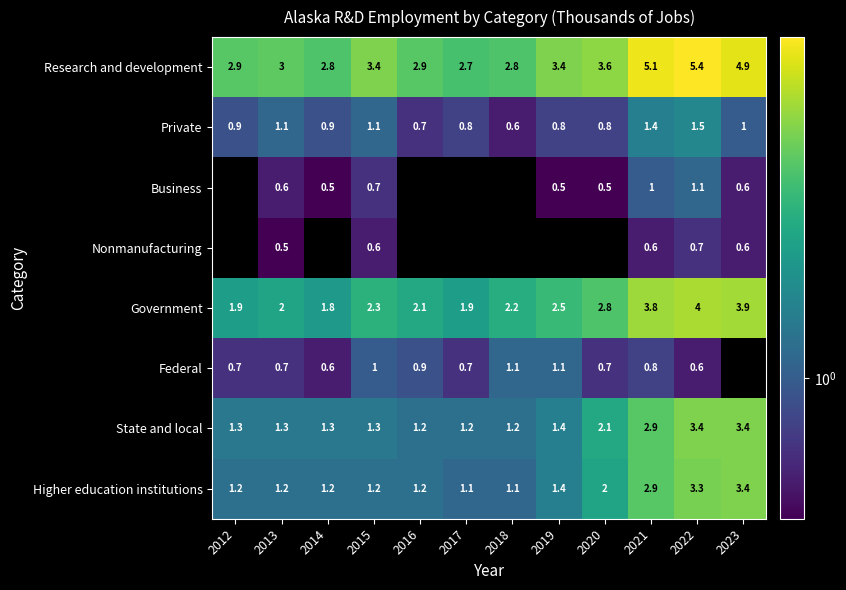

How many series are shown in this chart?

8